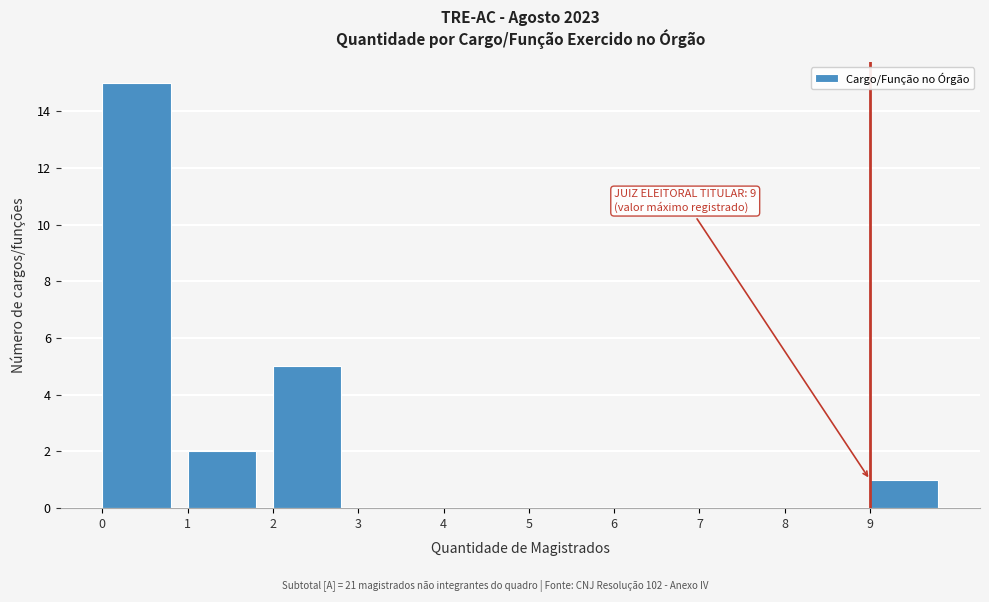

Which range on the x-axis has the tallest bar?

0 to 1